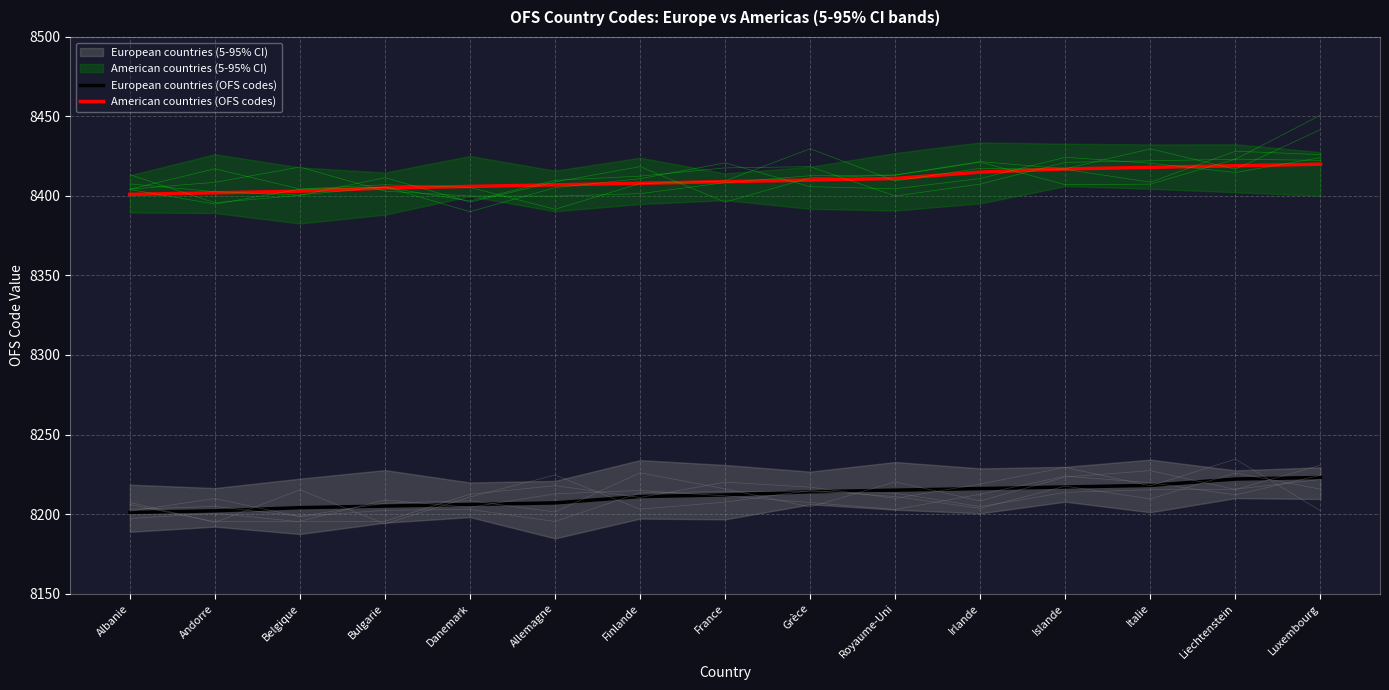

What is the value of the European countries (OFS codes) point at the 15th from the left?

8223